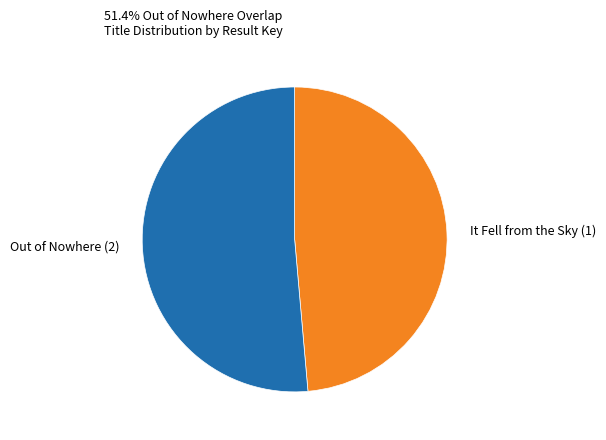

How many slices are in this pie chart?

2